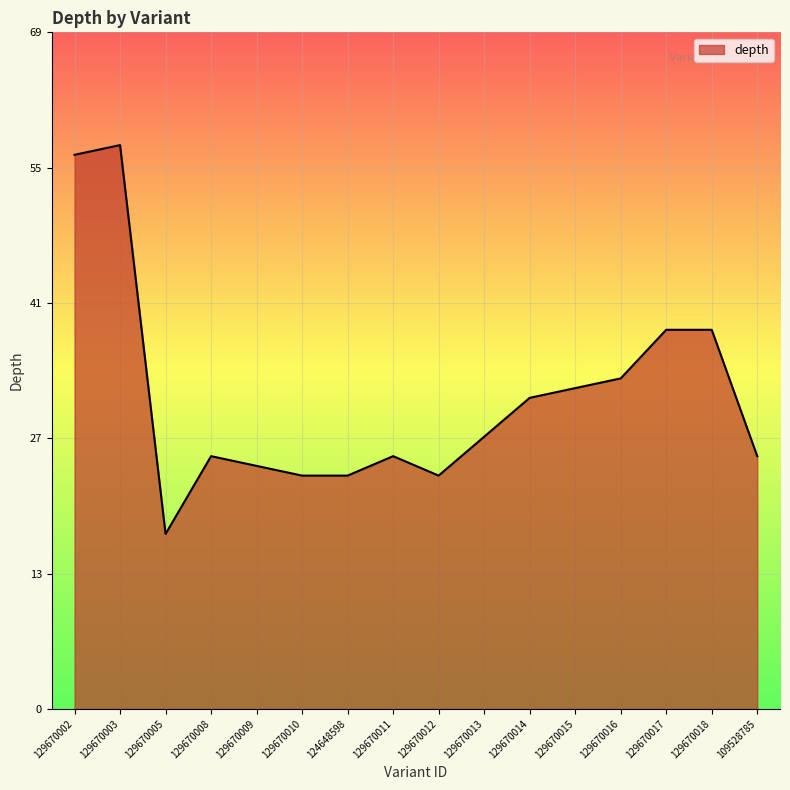

Reading right to left, list all the values displayed in this chart.

109528785=26	129670018=39	129670017=39	129670016=34	129670015=33	129670014=32	129670013=28	129670012=24	129670011=26	124648598=24	129670010=24	129670009=25	129670008=26	129670005=18	129670003=58	129670002=57